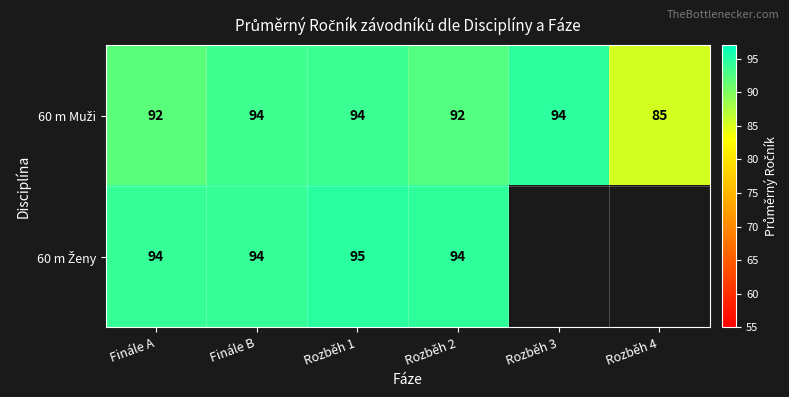

What is the total value across all series at Rozběh 1?

189